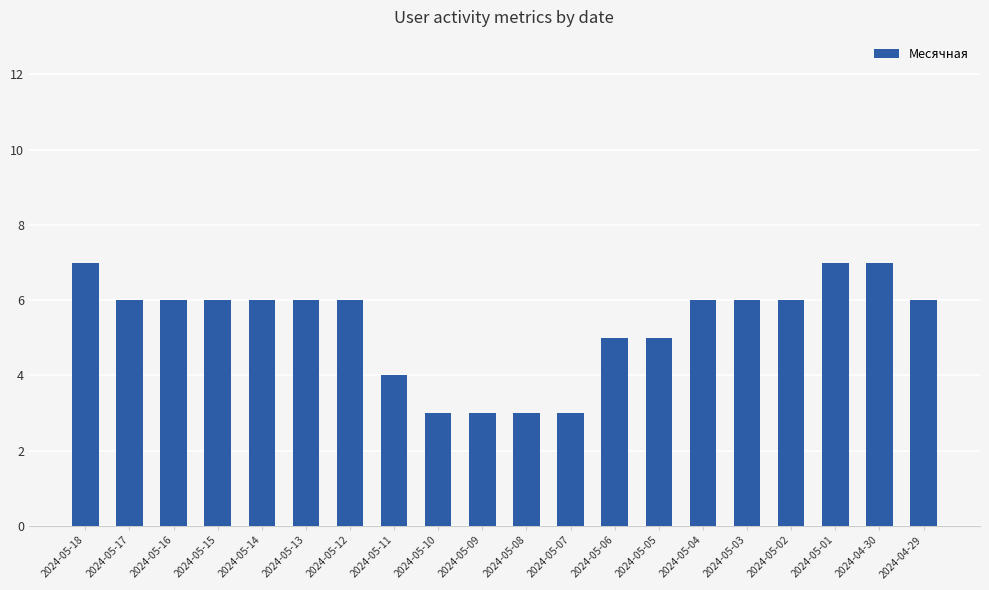

What is the difference between the maximum and second lowest values?

4